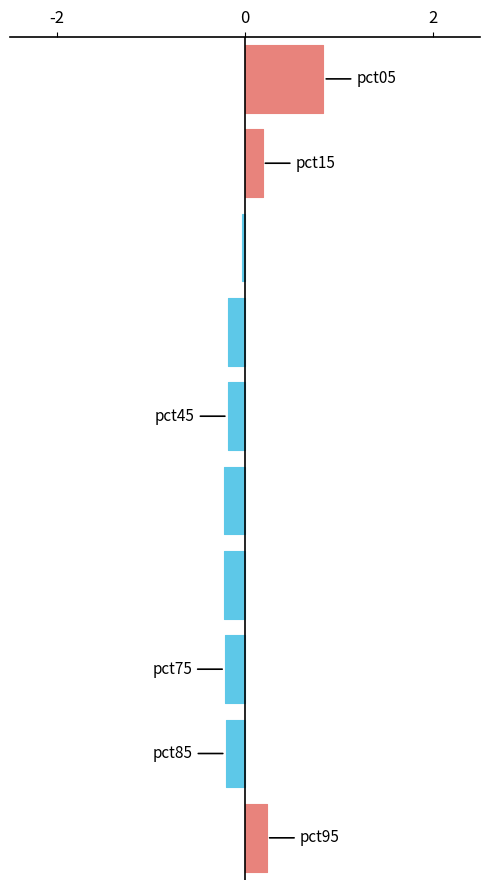

What is the difference between the maximum and minimum values?

1.1